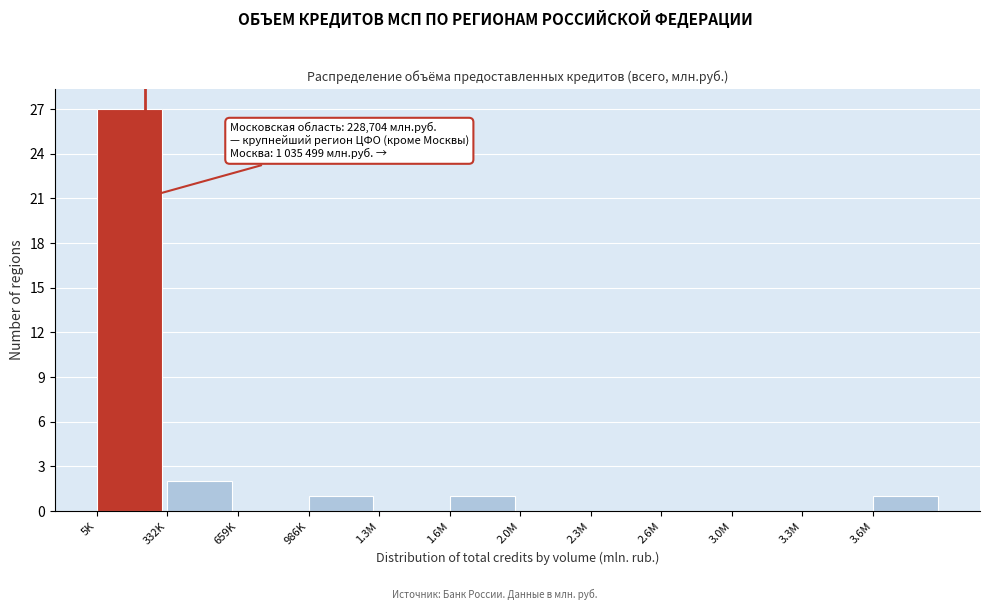

Reading right to left, transcribe all the data shown in this chart.

3.6M=1	3.3M=0	3.0M=0	2.6M=0	2.3M=0	2.0M=0	1.6M=1	1.3M=0	986K=1	659K=0	332K=2	5K=27